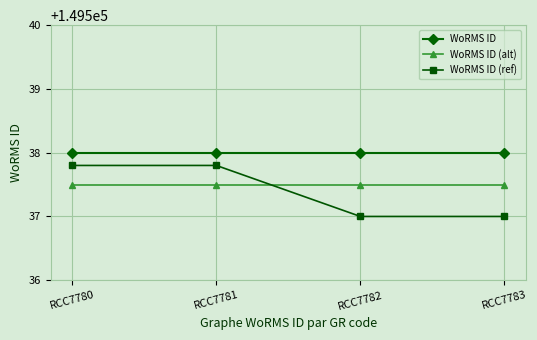

What is the lowest value of the WoRMS ID series?

149538.0